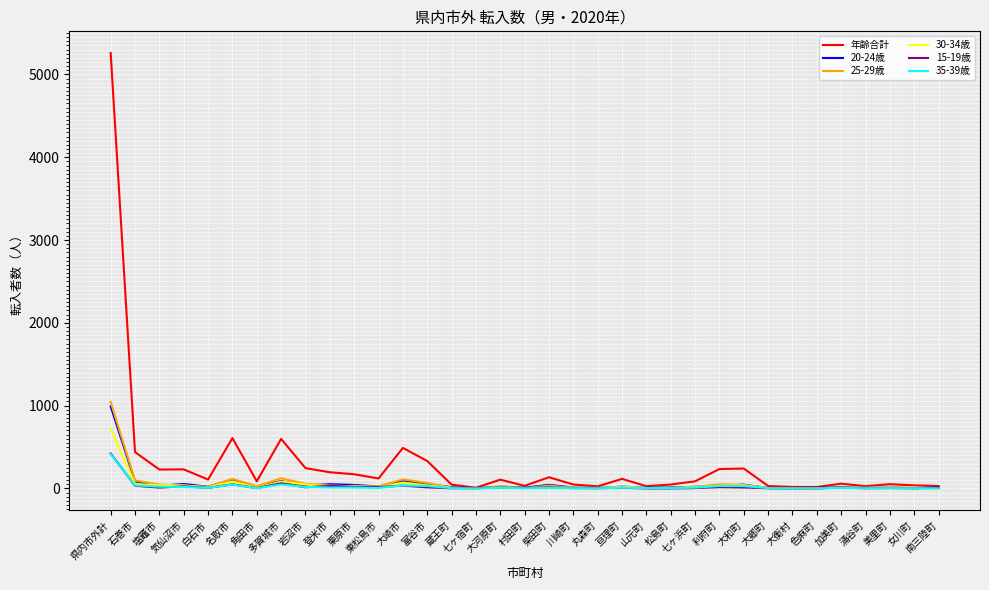

At which category is the sum across all series the highest?

県内市外計